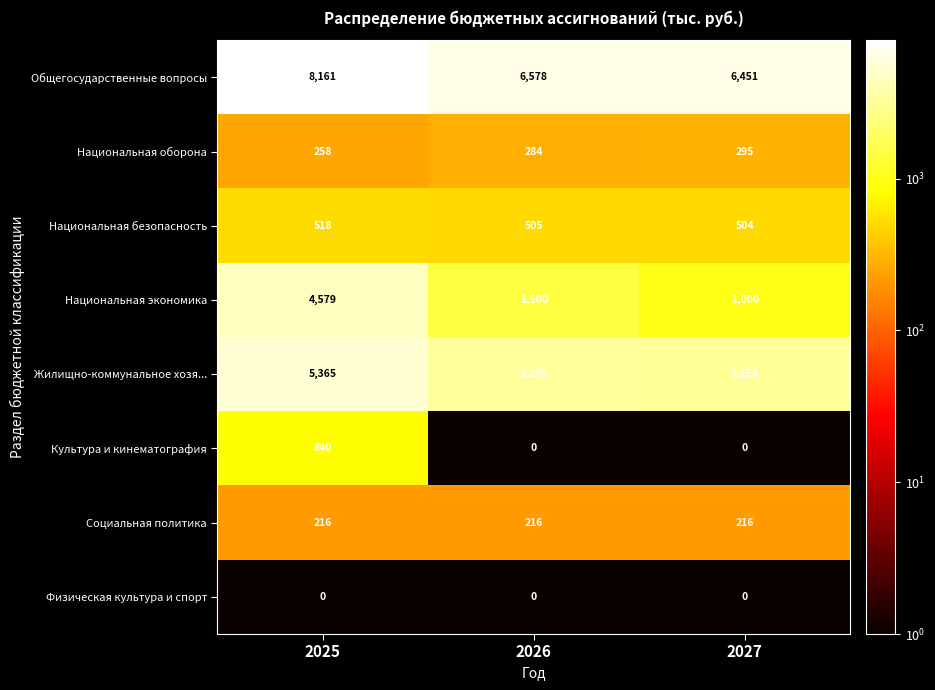

True or false: Национальная оборона has a value of 284 at 2026.

True